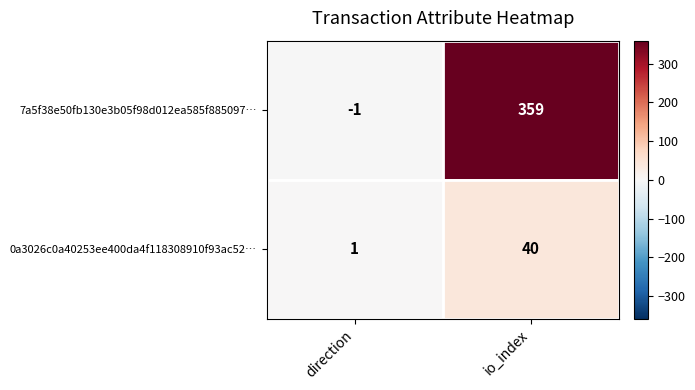

What value does the 0a3026c0a40253ee400da4f118308910f93ac52… series have at io_index, to the nearest 10?

40